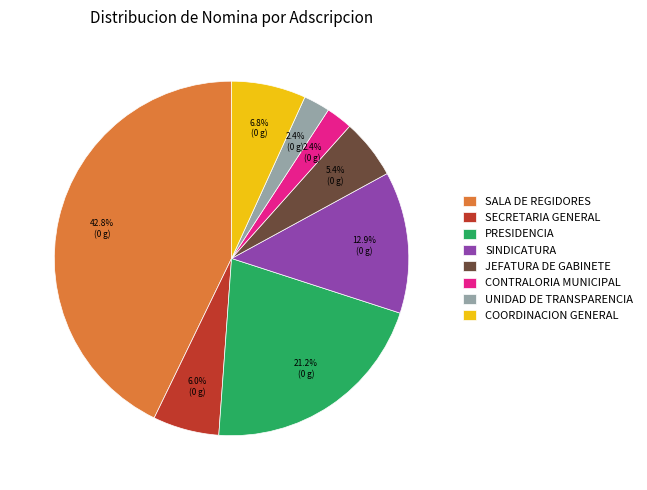

Combined, what portion of the pie is UNIDAD DE TRANSPARENCIA and SALA DE REGIDORES?

45.2%